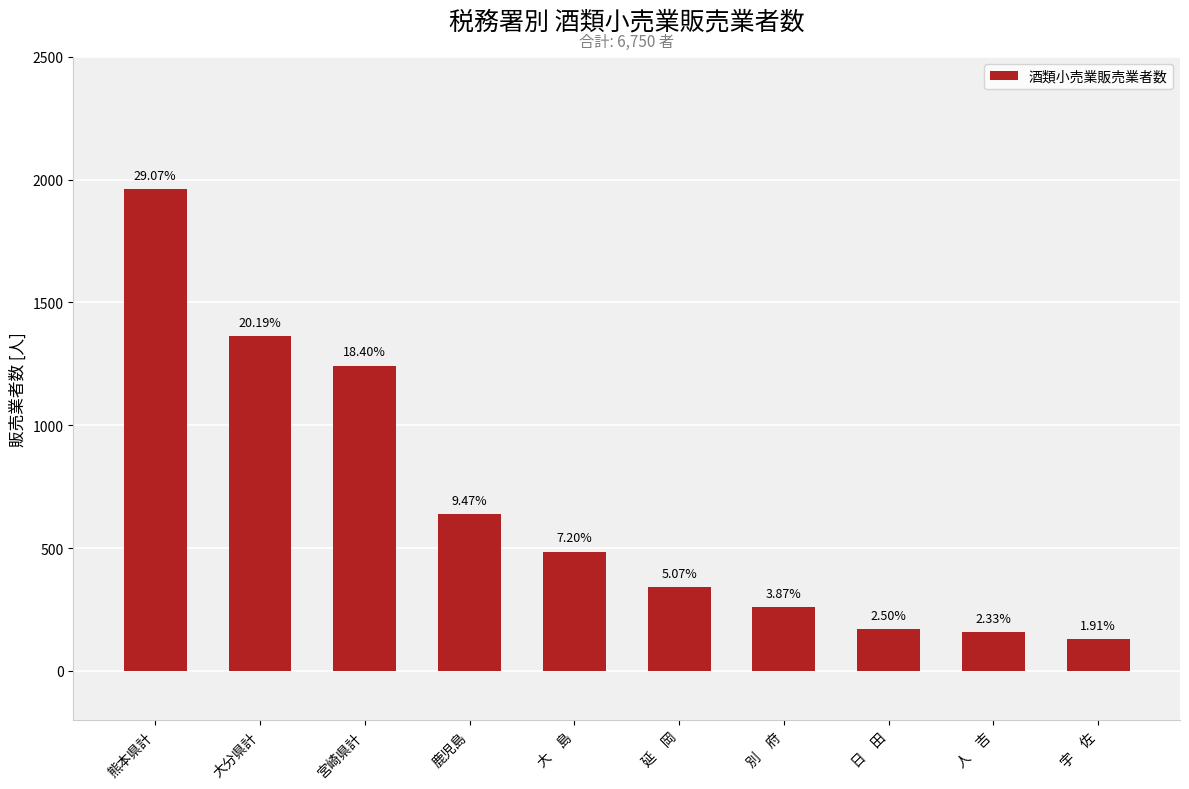

Which category has the highest value across all series?

熊本県計